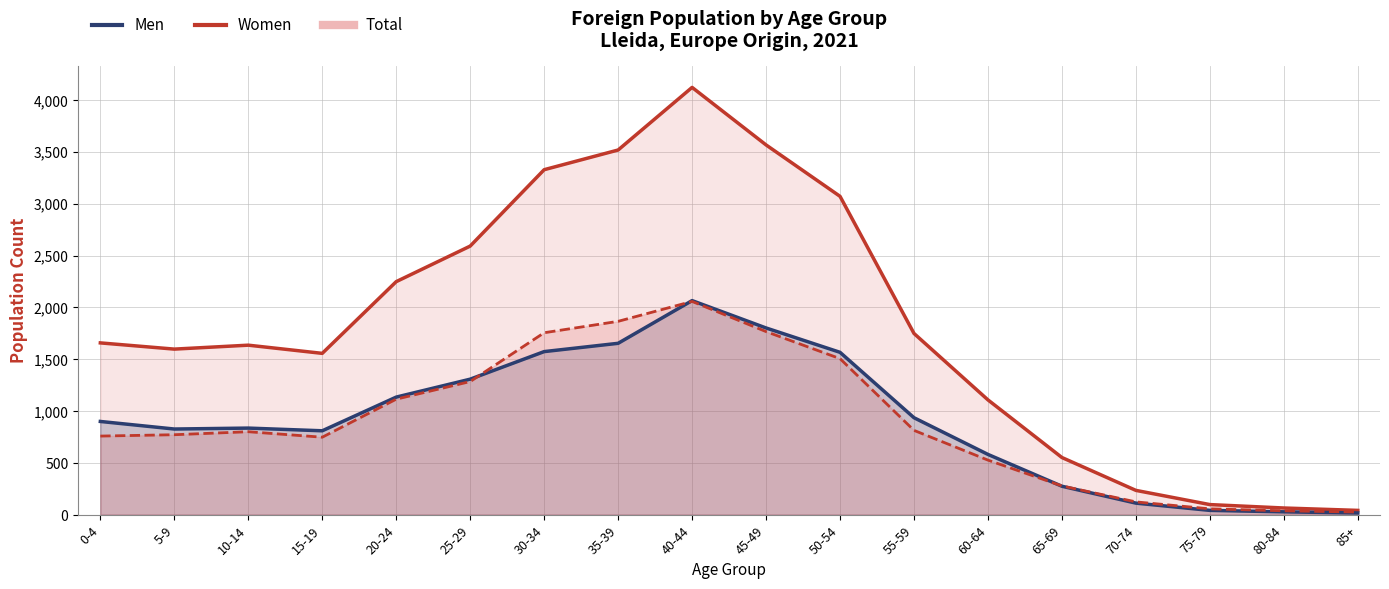

In Total, how many points are higher than both neighbors (excluding endpoints)?

2